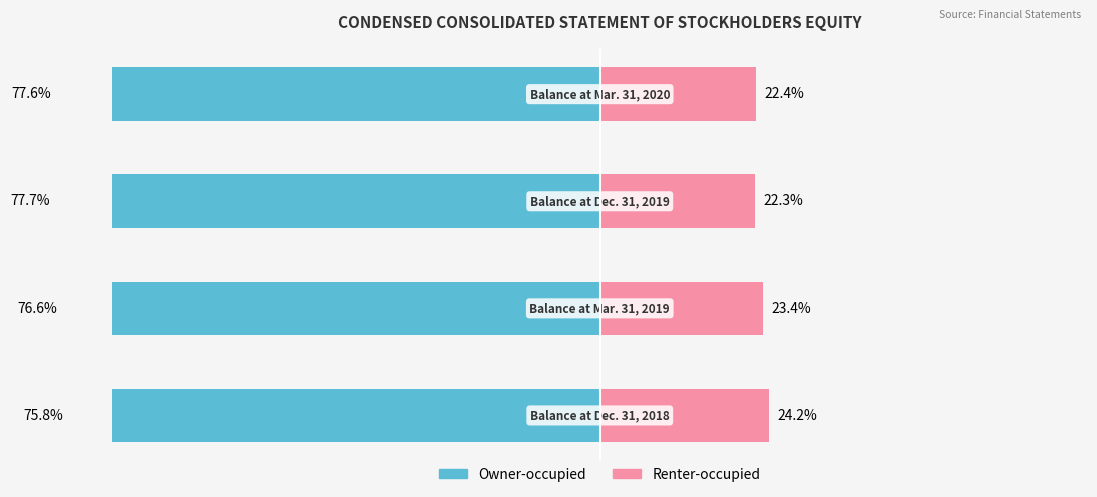

Is it true that Renter-occupied equals 5.4 at 2?

False